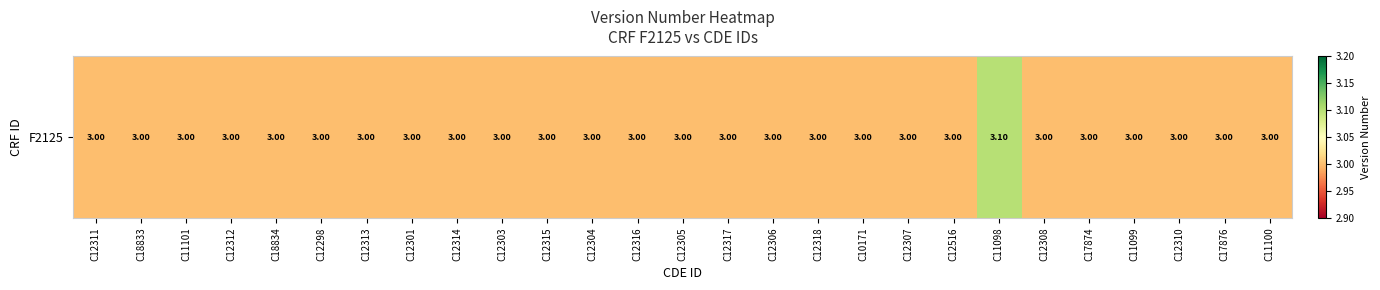

List the labels in order of value, smallest first.

C12311, C18833, C11101, C12312, C18834, C12298, C12313, C12301, C12314, C12303, C12315, C12304, C12316, C12305, C12317, C12306, C12318, C10171, C12307, C12516, C12308, C17874, C11099, C12310, C17876, C11100, C11098